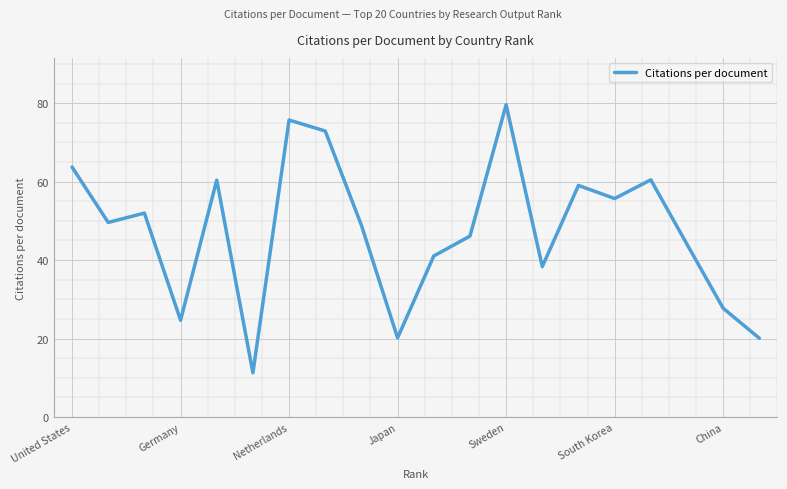

What is the difference between the maximum and minimum values?

68.3